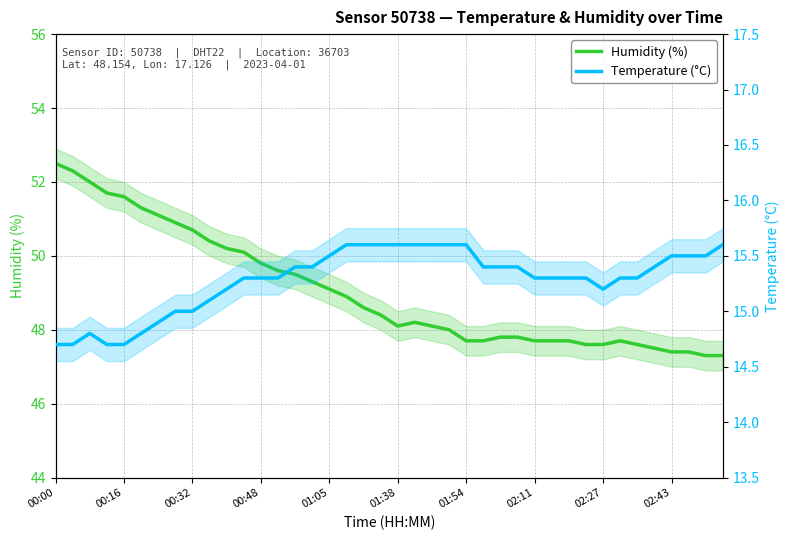

Rank the series by their average value, from highest to lowest.

Humidity (%), Temperature (°C)